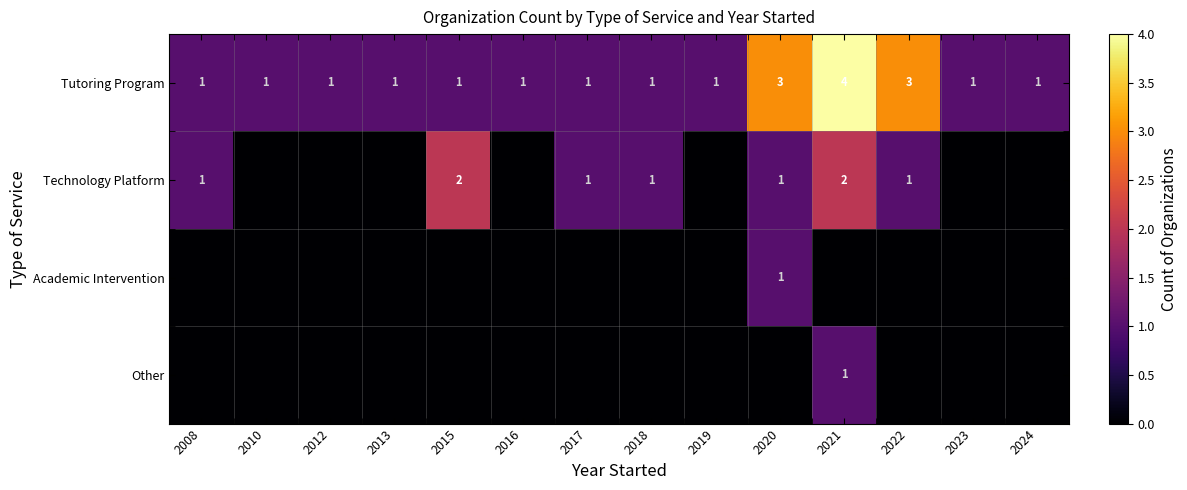

Count the Tutoring Program values in the range 1 to 2.

11